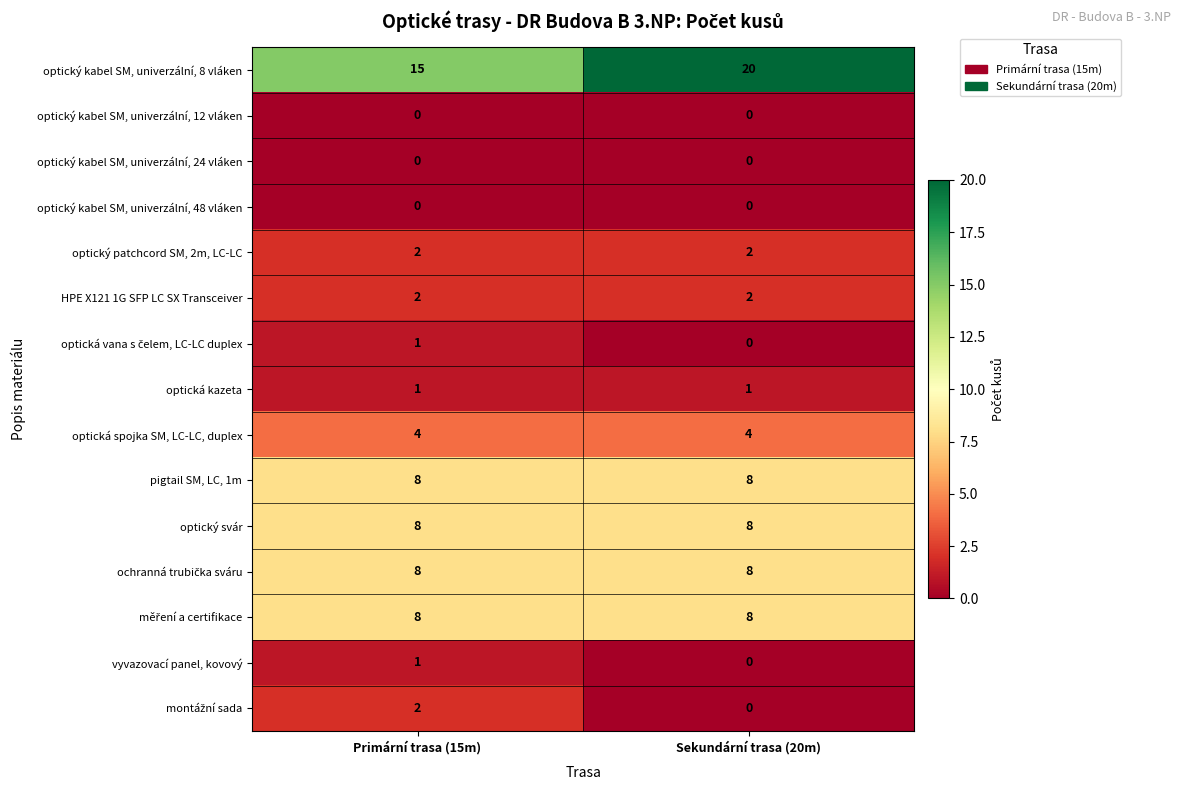

Which label corresponds to the largest value in the chart?

Sekundární trasa (20m)